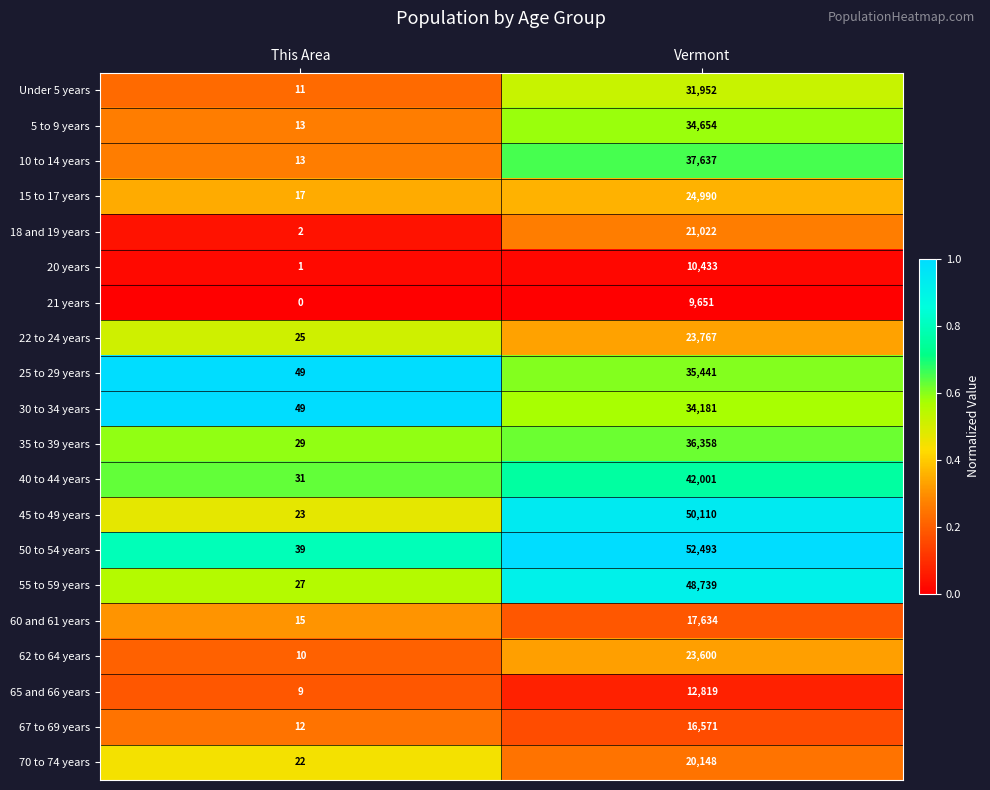

Between This Area and Vermont, which series saw the biggest shift?

50 to 54 years